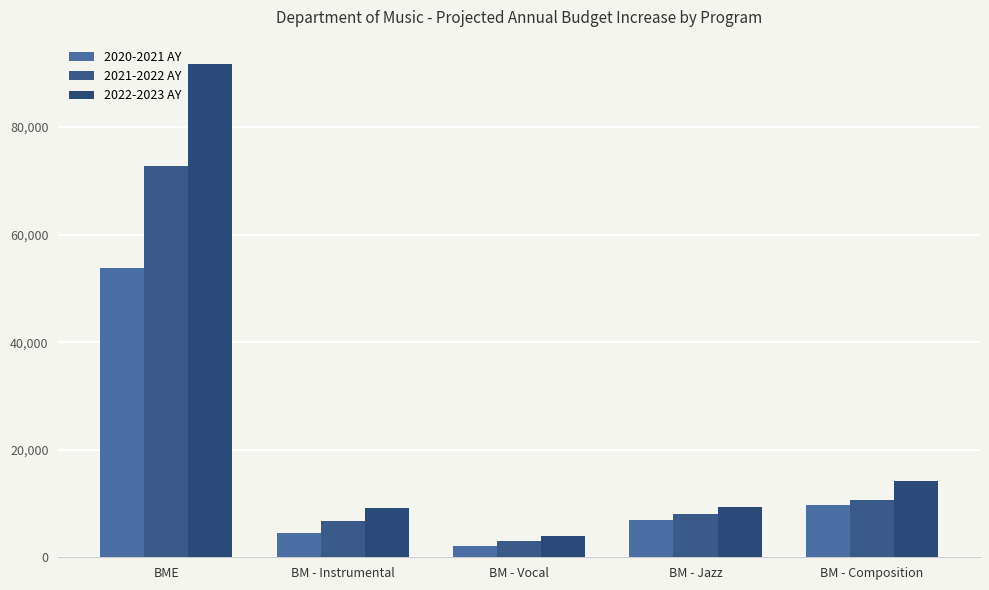

Which has a higher value, BME or BM - Composition?

BME